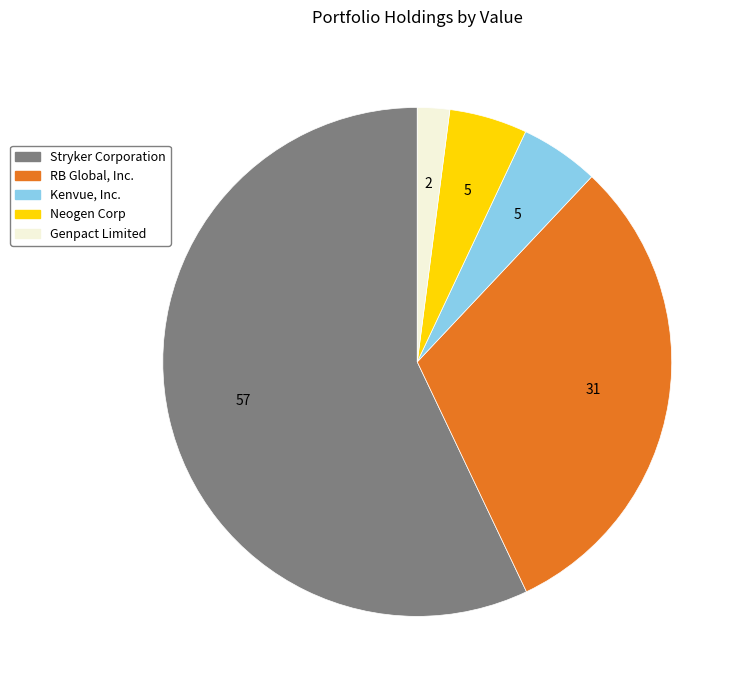

What is the smallest slice in the pie chart?

Genpact Limited